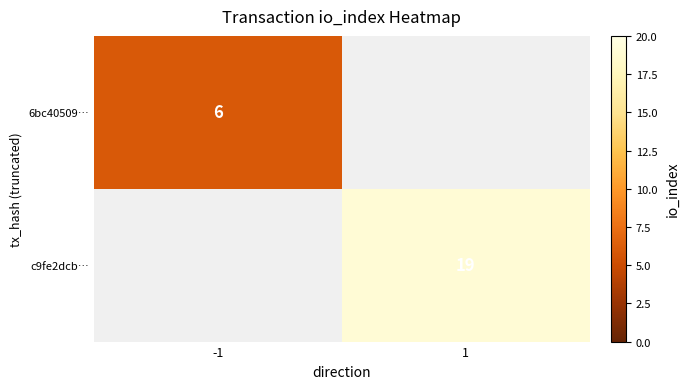

True or false: 6bc40509… has a value of 6 at -1.

True